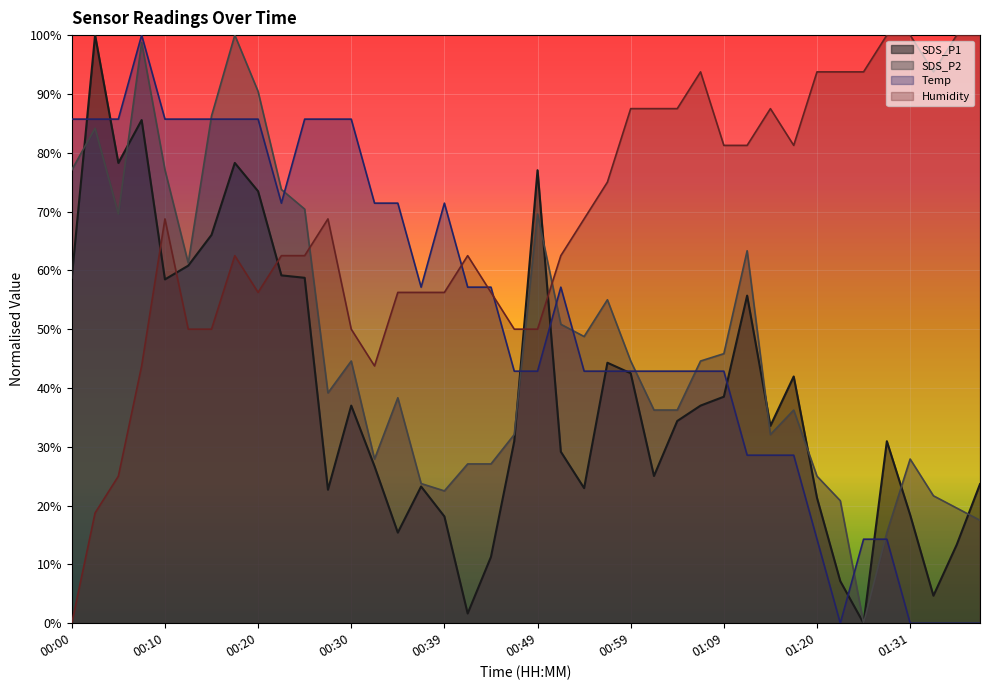

How many lines are shown in the chart?

4